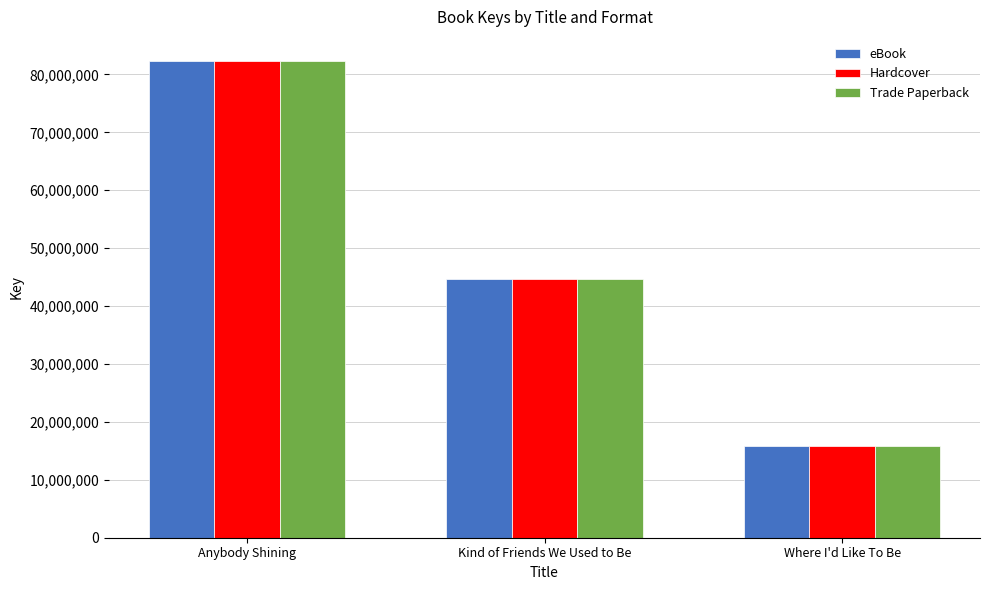

How many groups of bars are there?

3